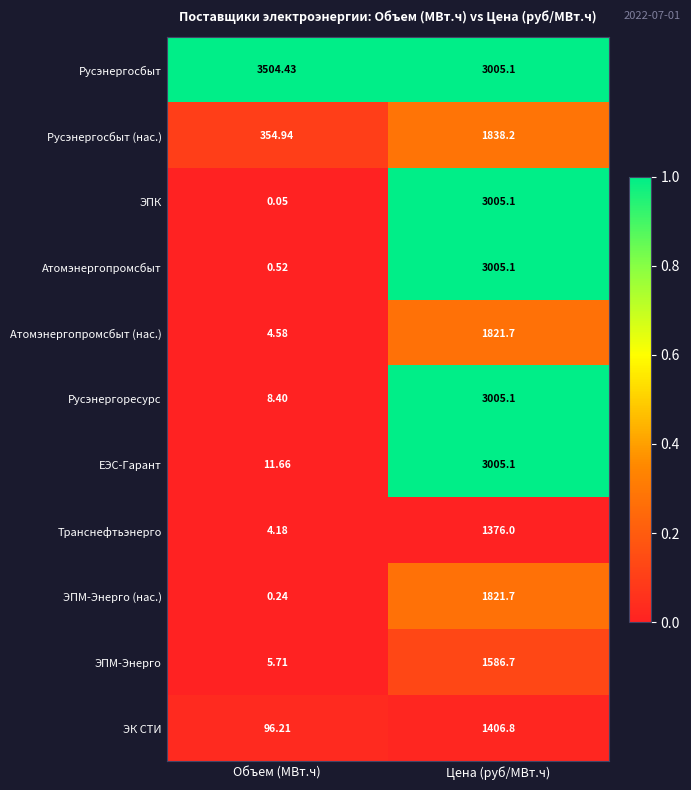

Which series has the widest spread of values?

ЭПК